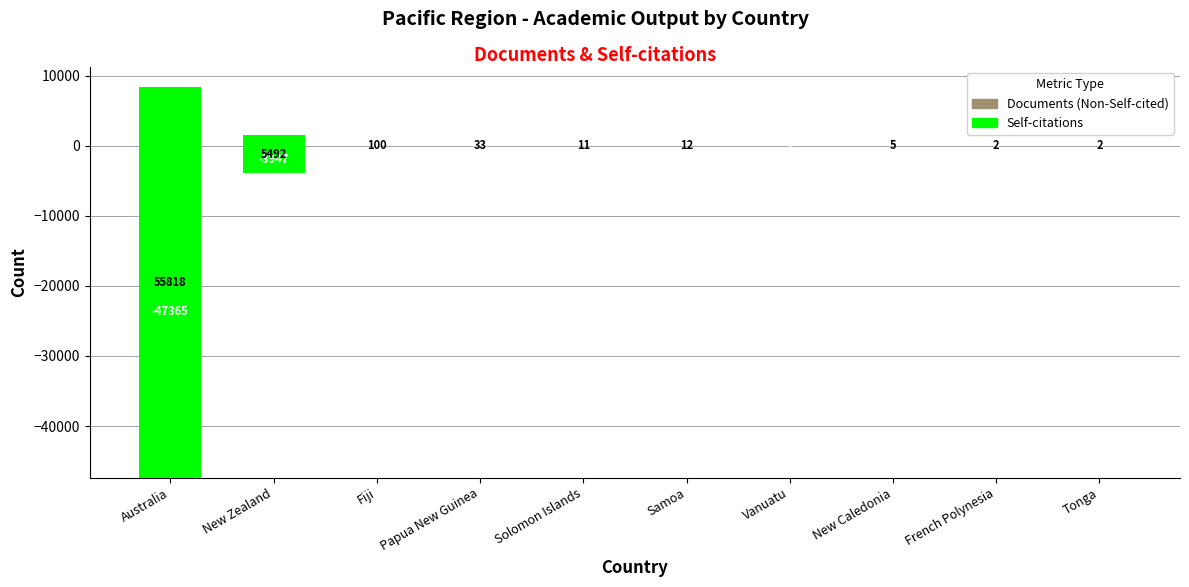

How many bars are there in total?

20